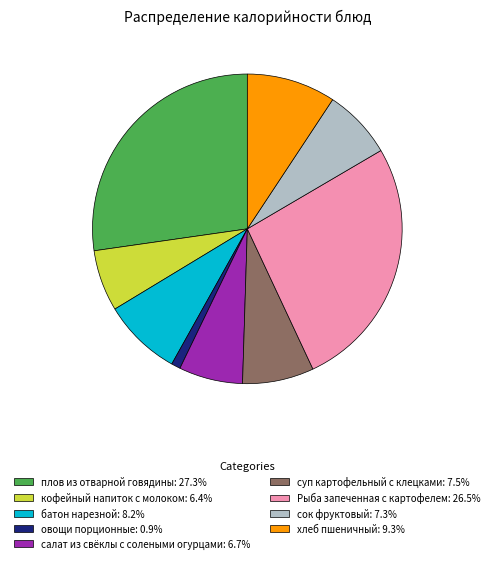

Is there any slice that represents more than half of the pie?

No